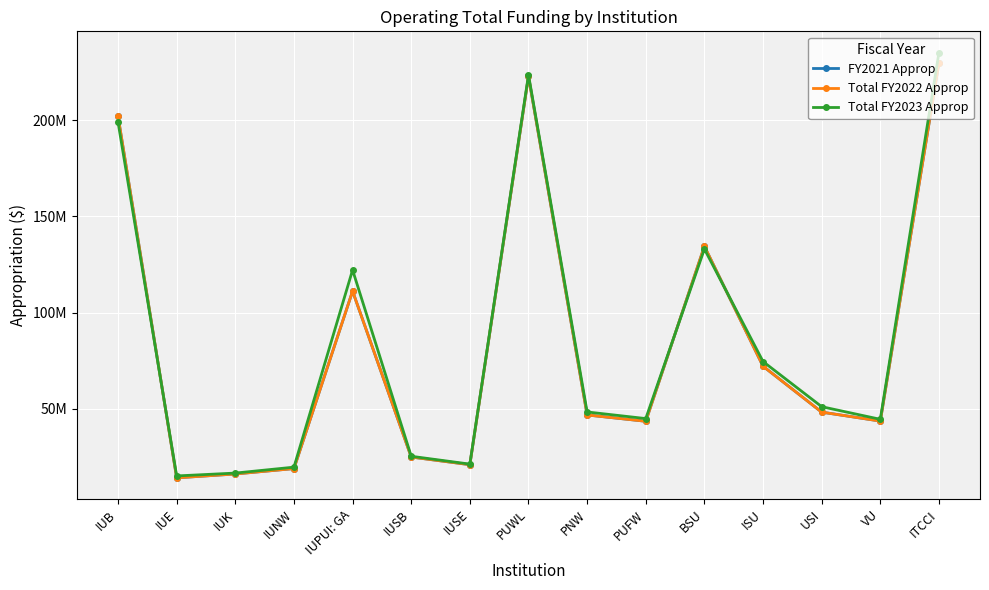

Is the value of Total FY2022 Approp at IUNW greater than the value of FY2021 Approp at PUFW?

No